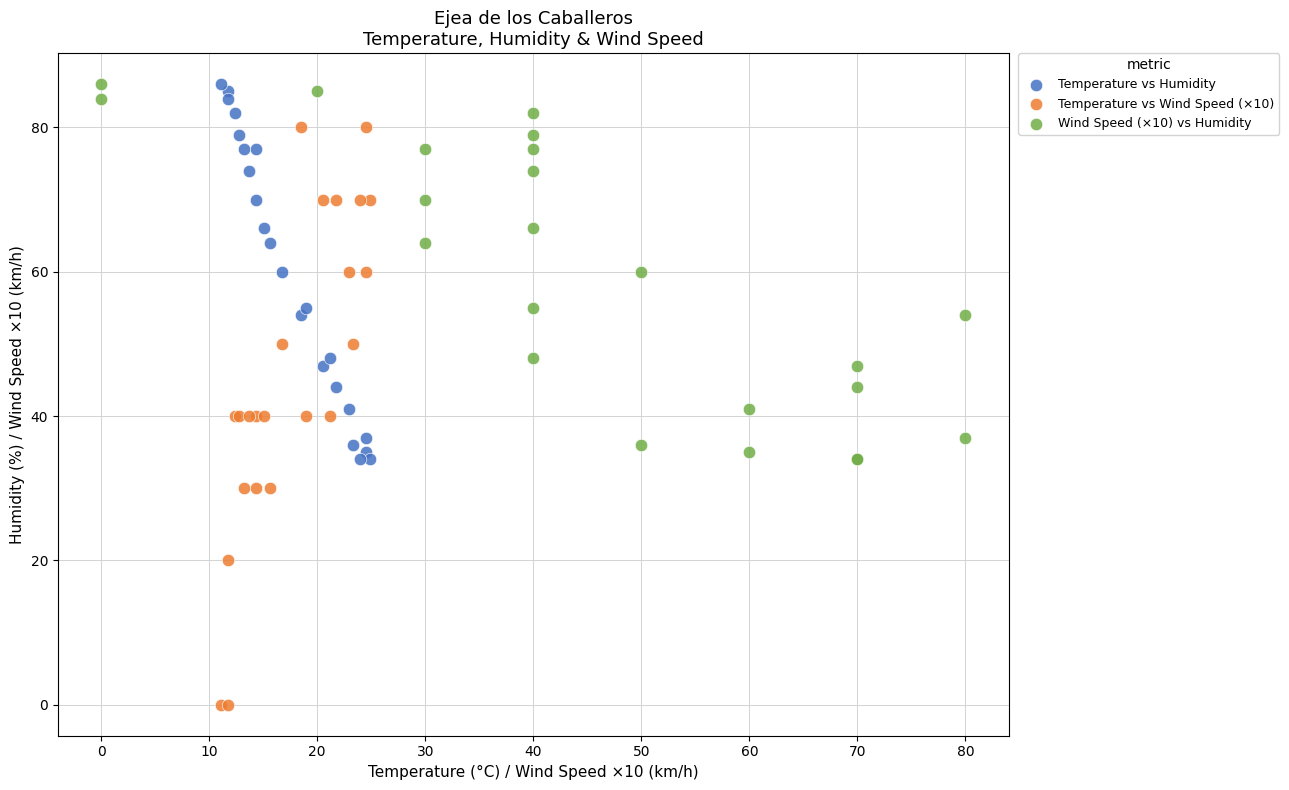

Which series has the largest Y range (max minus min)?

Temperature vs Wind Speed (×10)